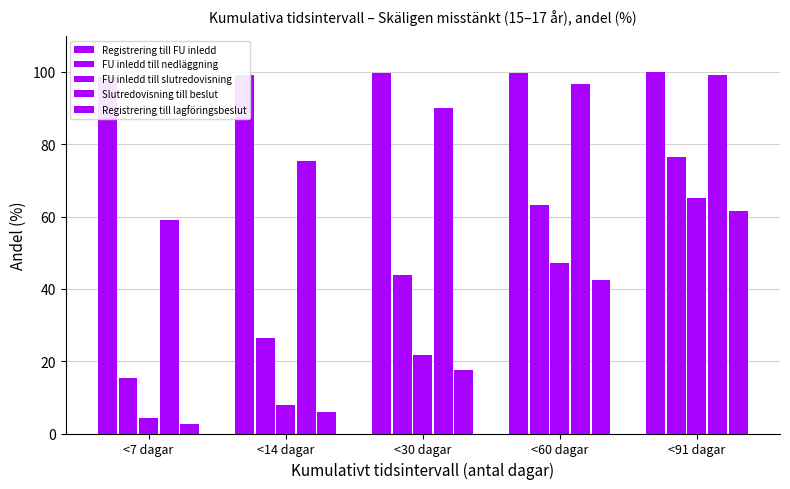

Does the chart contain stacked bars?

No